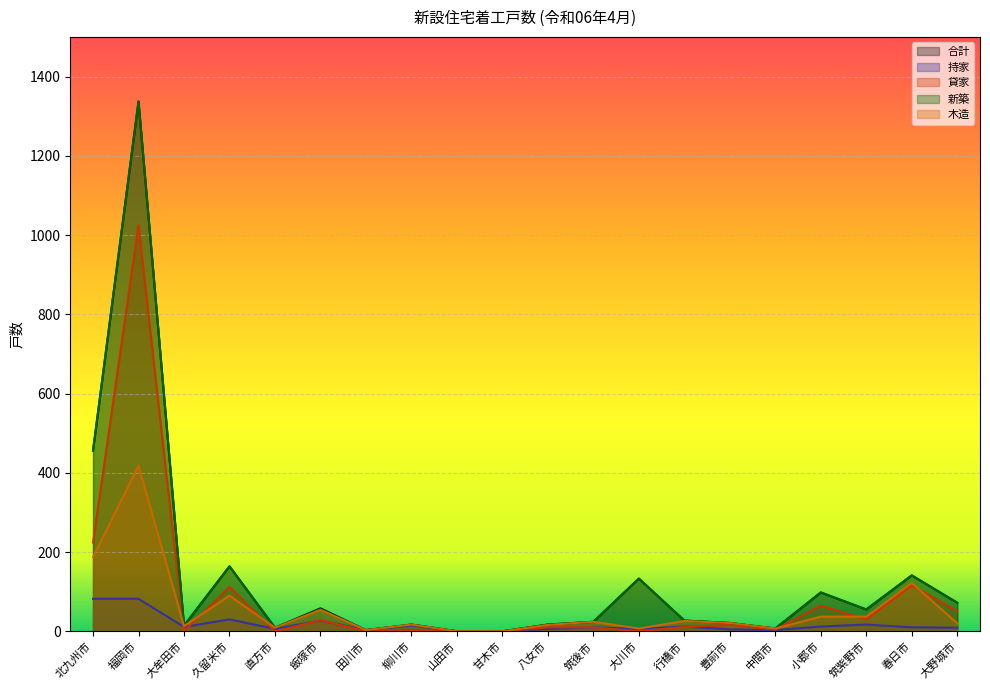

Between 柳川市 and 北九州市, which is larger?

北九州市